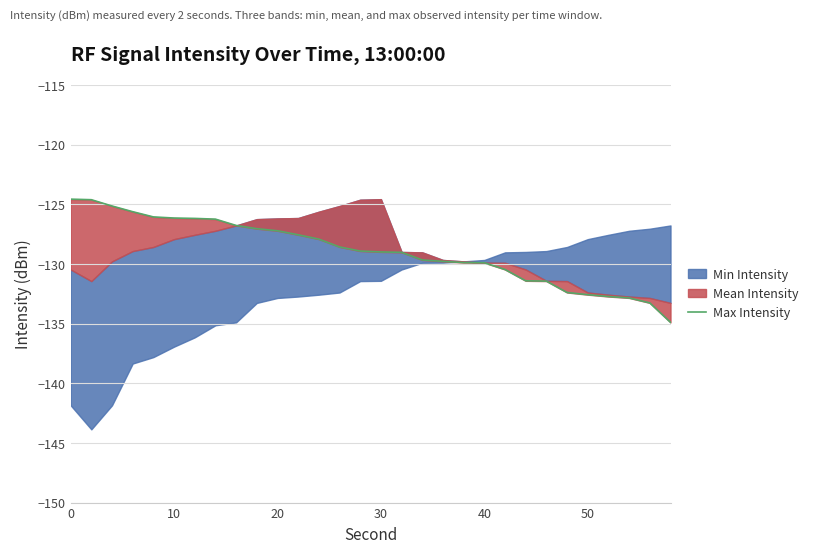

The chart shows a value of -195.6 at 23. True or false?

False